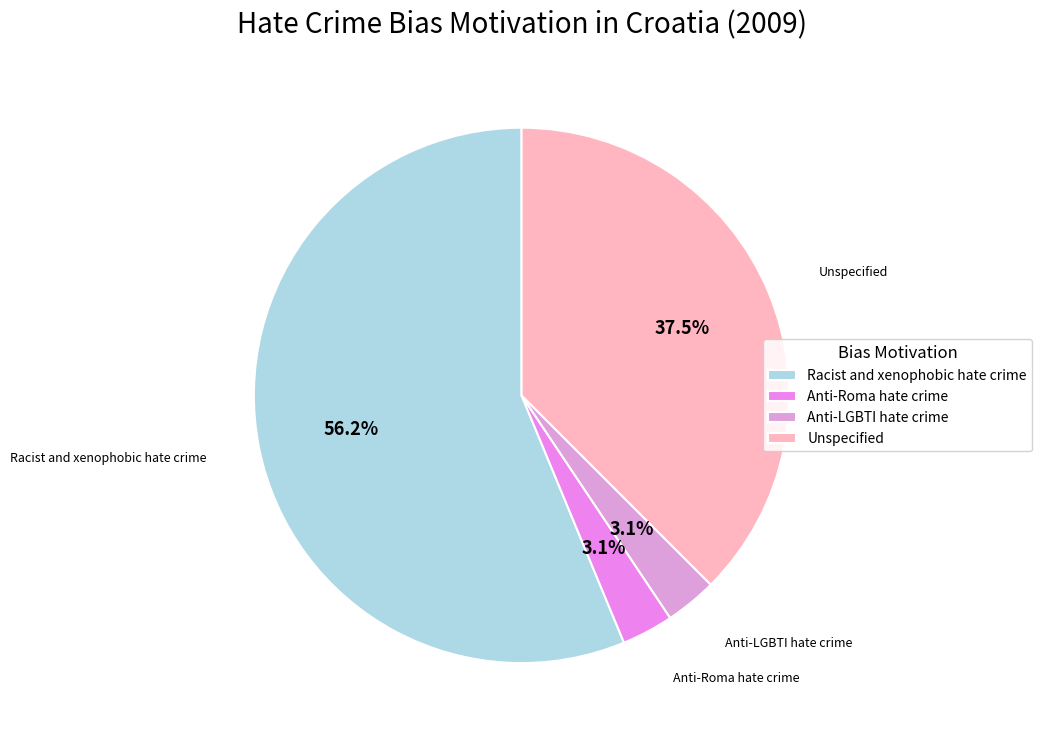

What is the largest slice in the pie chart?

Racist and xenophobic hate crime